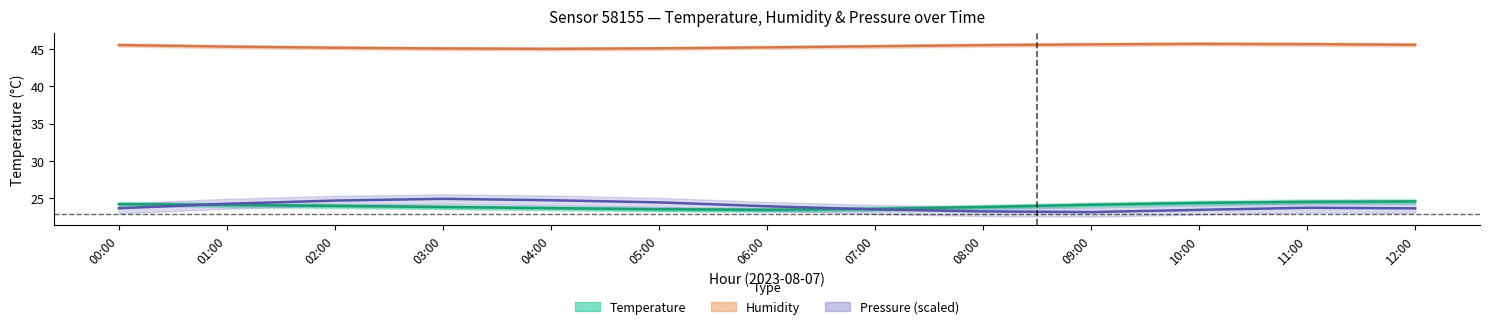

What is the difference between the maximum and minimum values in the Pressure center (scaled) series?

1.8